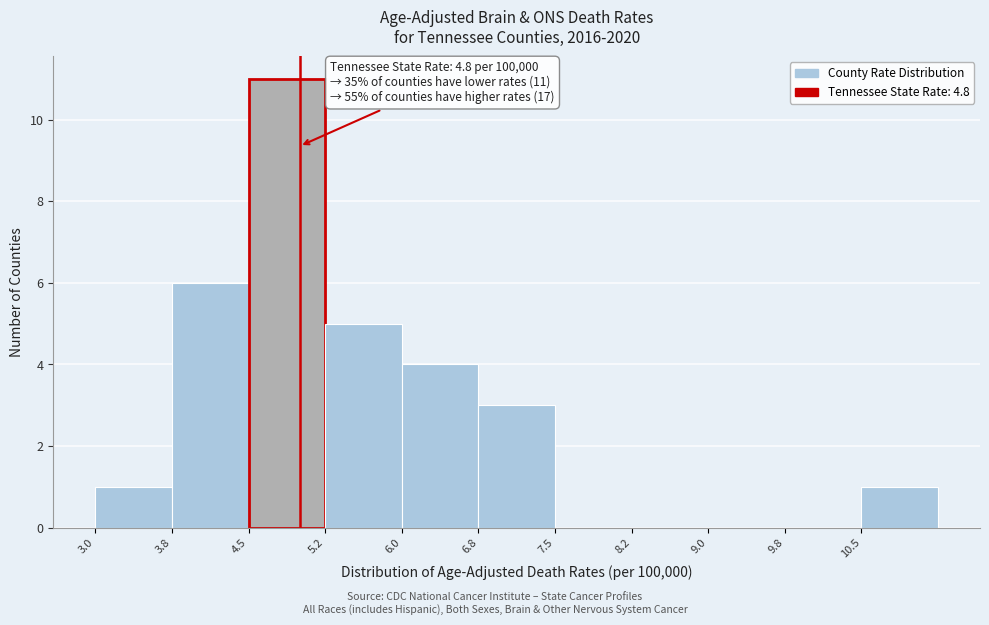

Over which range of the x-axis is the bar tallest?

4.50 to 5.25